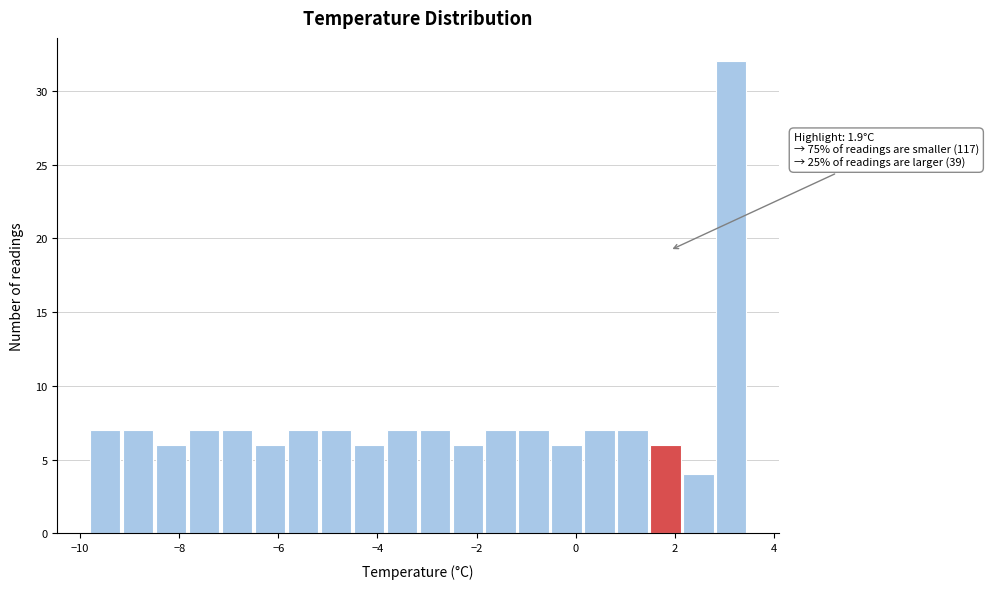

Around what value on the x-axis is the tallest bar? Give the approximate position of its centre, as read against the axis.

3.2